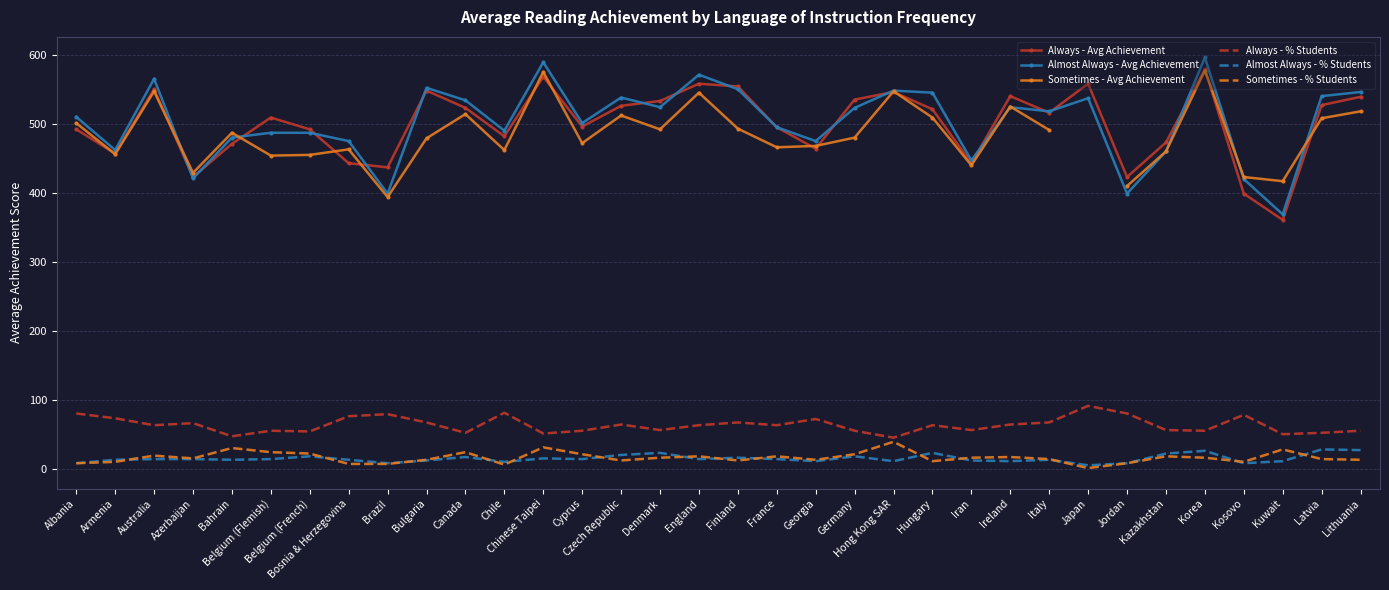

True or false: Always - % Students and Always - Avg Achievement cross at least once.

False